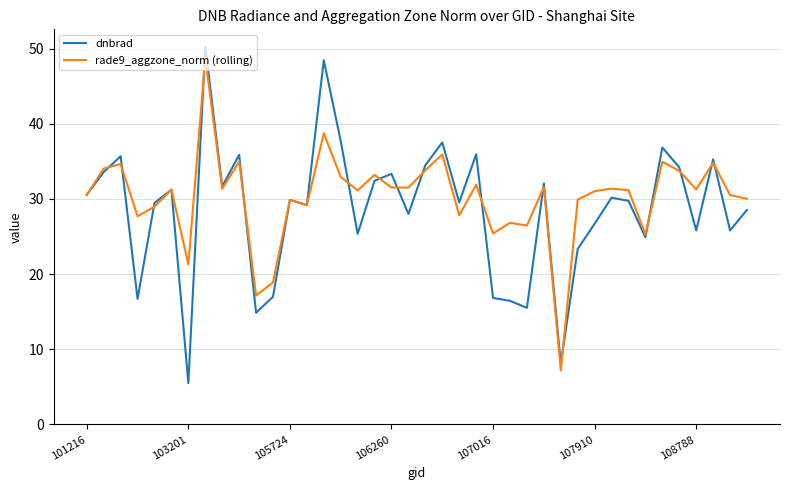

What is the maximum value for dnbrad?

50.3